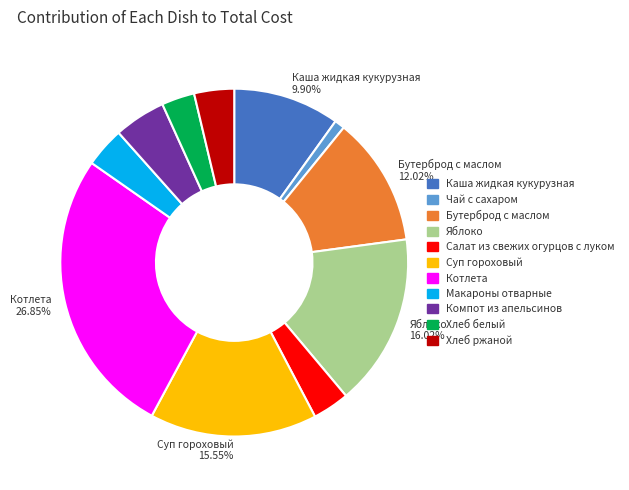

Is there a majority slice in this chart?

No